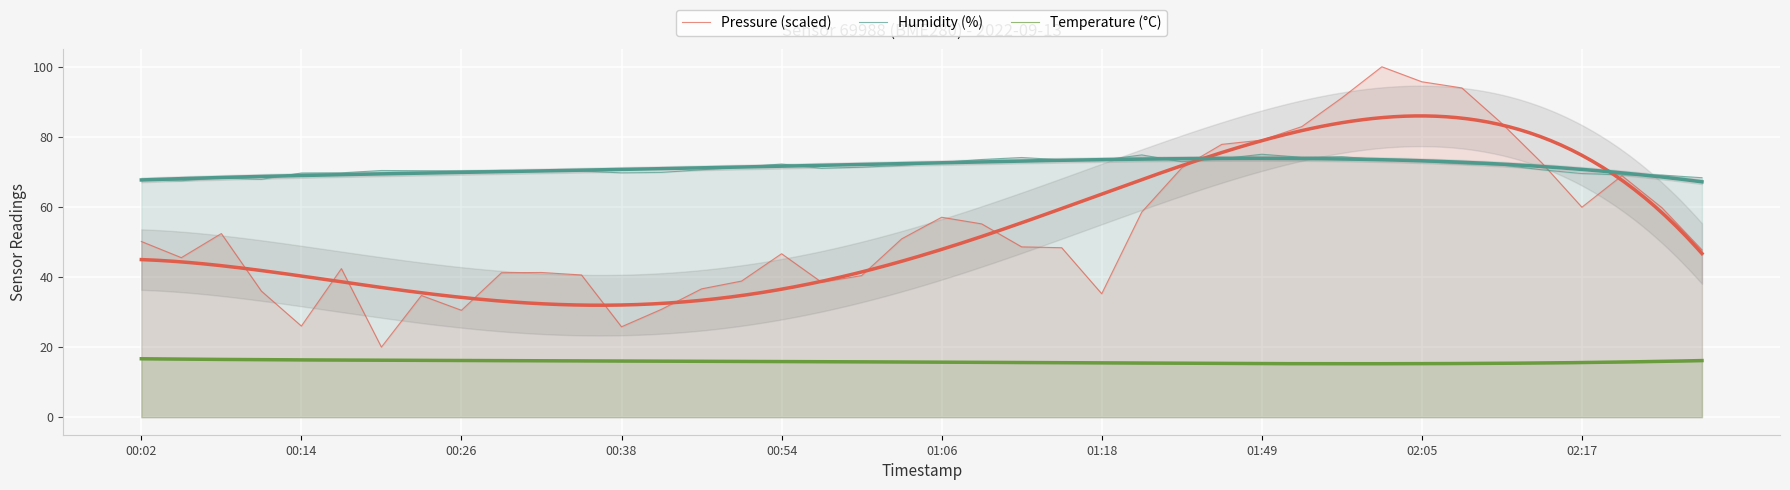

The value of Pressure (scaled) at 33 is 37.3. True or false?

False